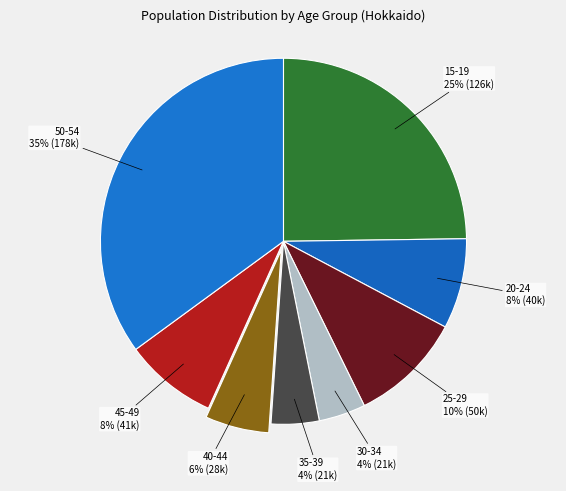

Which category has the smallest portion of the pie?

30-34